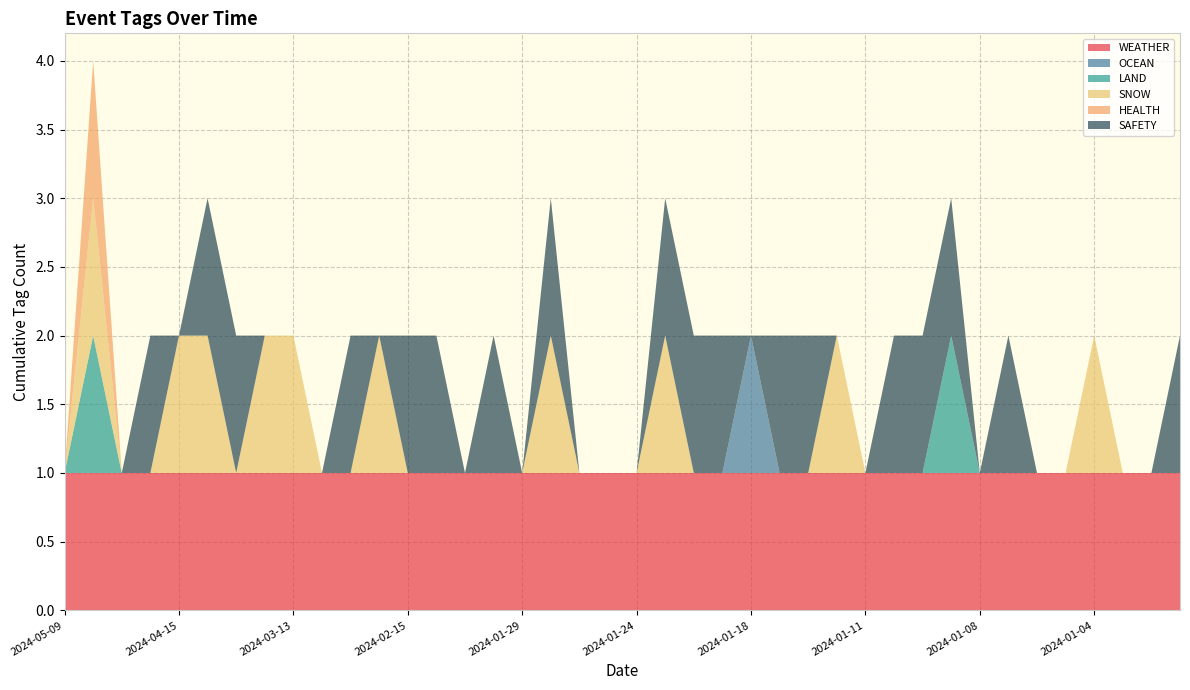

True or false: WEATHER has a value of 1 at 2024-01-11.

True